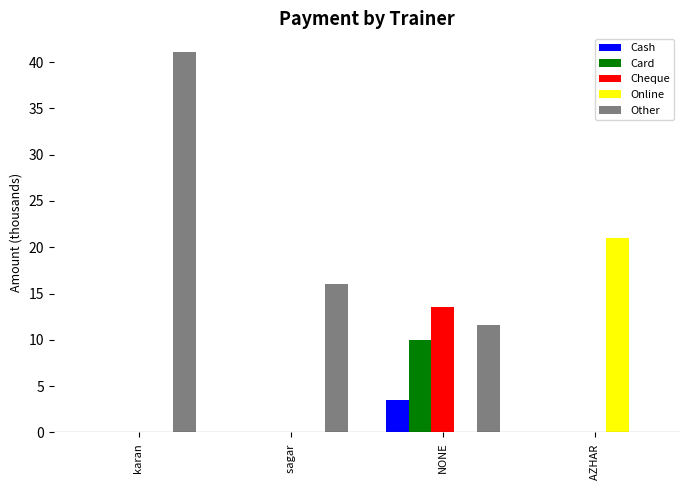

The value of Other at sagar  is 16.1. True or false?

True